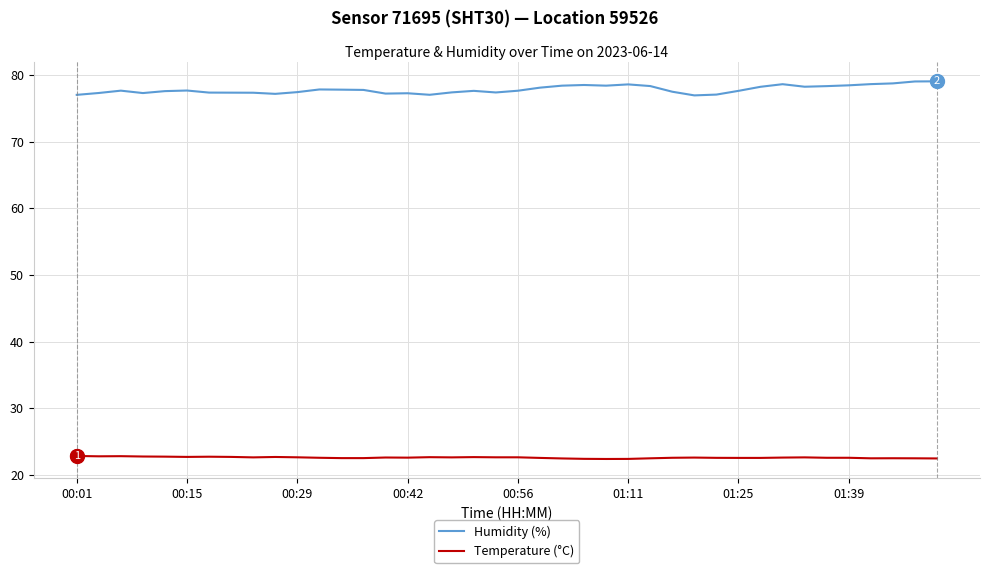

Which series has the largest total across all categories?

Humidity (%)